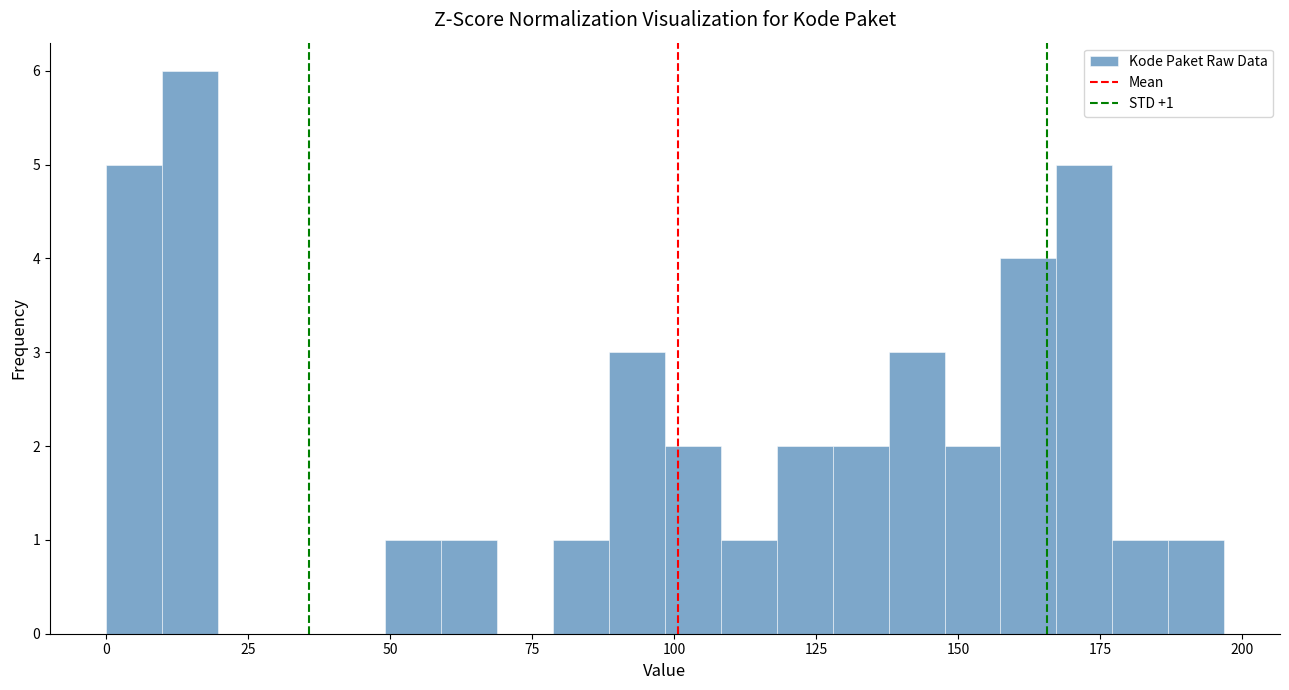

Read against the x-axis, roughly where is the centre of the tallest bar?

15